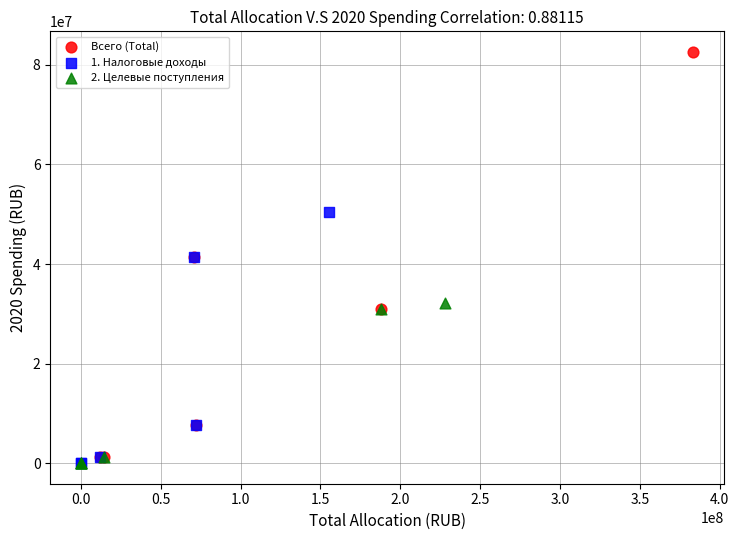

What are all the series names shown in the legend?

Всего (Total), 1. Налоговые доходы, 2. Целевые поступления